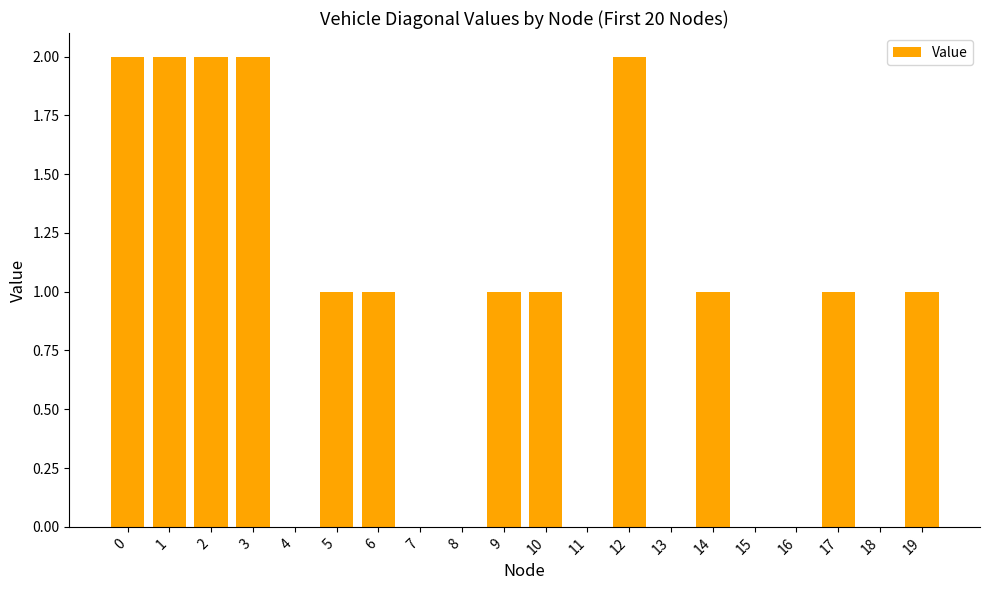

What is the sum of all values?

17